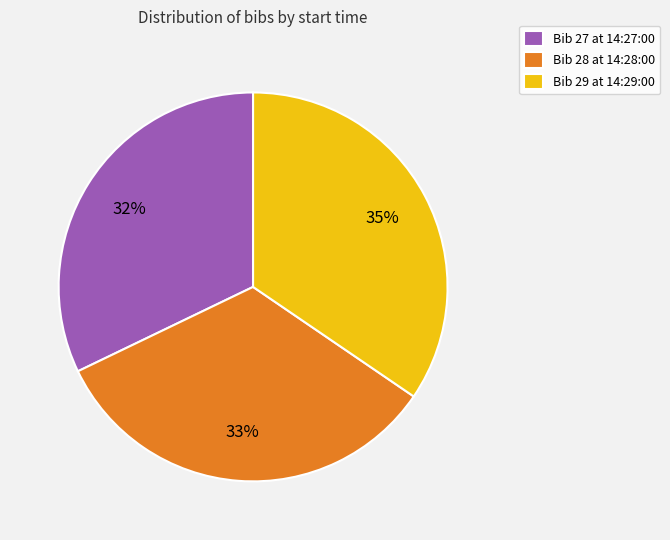

Between Bib 29 at 14:29:00 and Bib 28 at 14:28:00, which is larger?

Bib 29 at 14:29:00